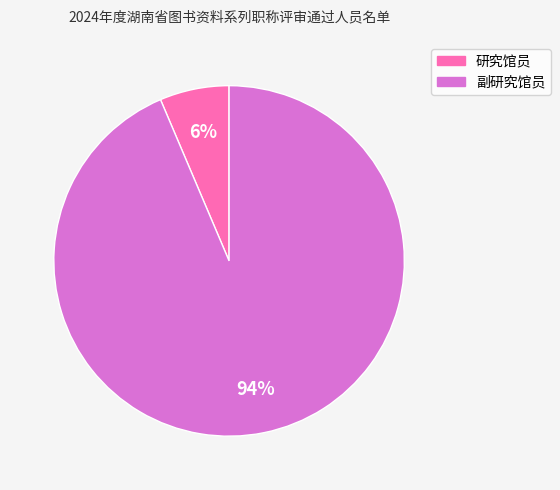

What percentage is the 副研究馆员 slice, to the nearest percent?

94%